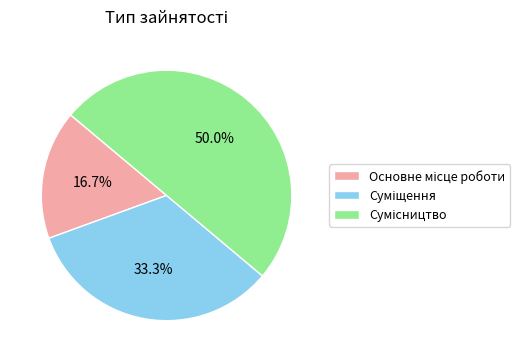

Which slice is the largest?

Сумісництво